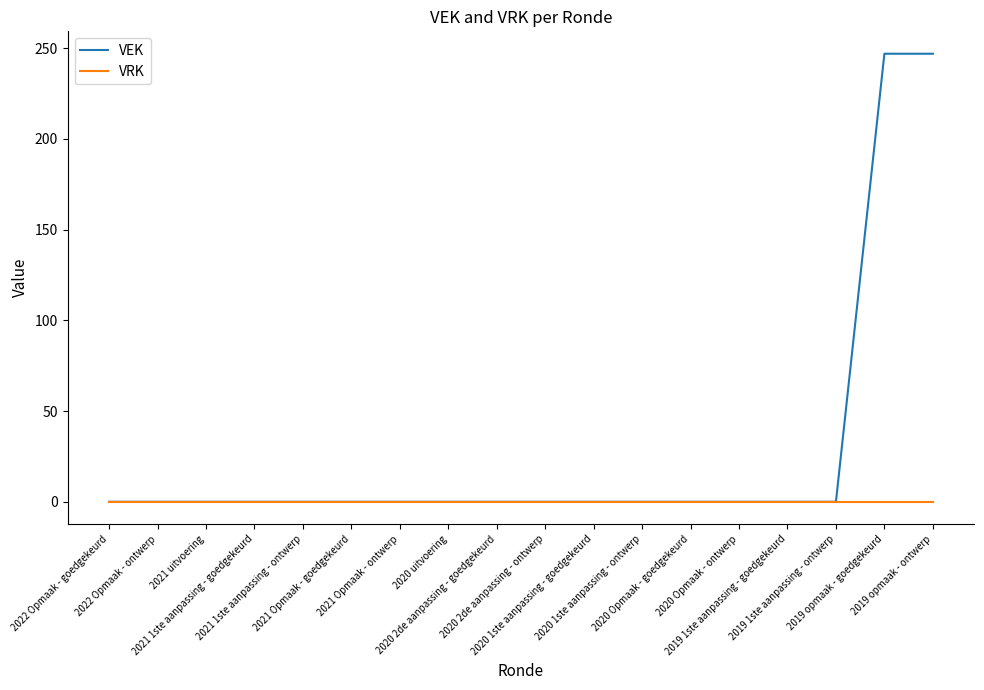

What is the highest value of the VEK series?

247